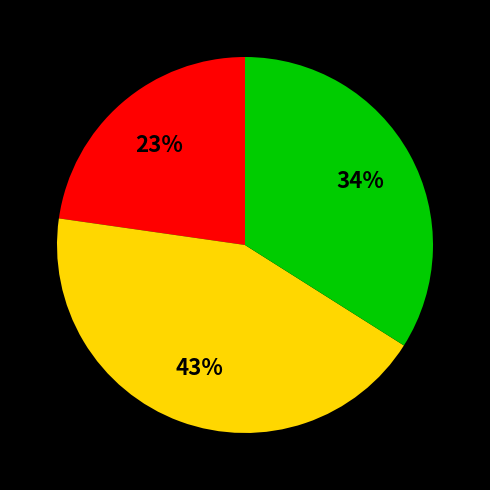

To the nearest percent, what is the average slice percentage?

33%